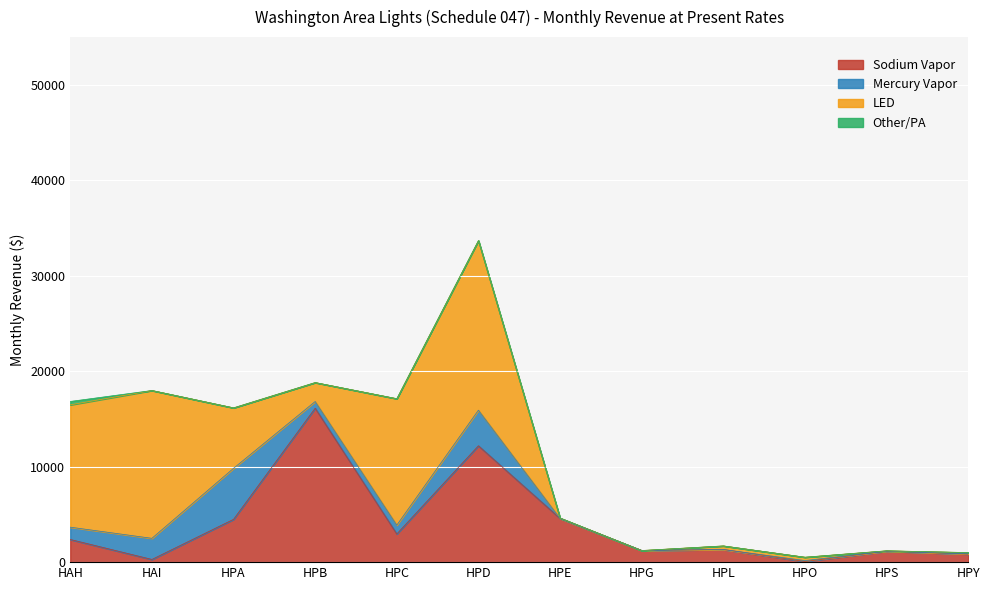

What is the label of the 4th point from the right?

HPL